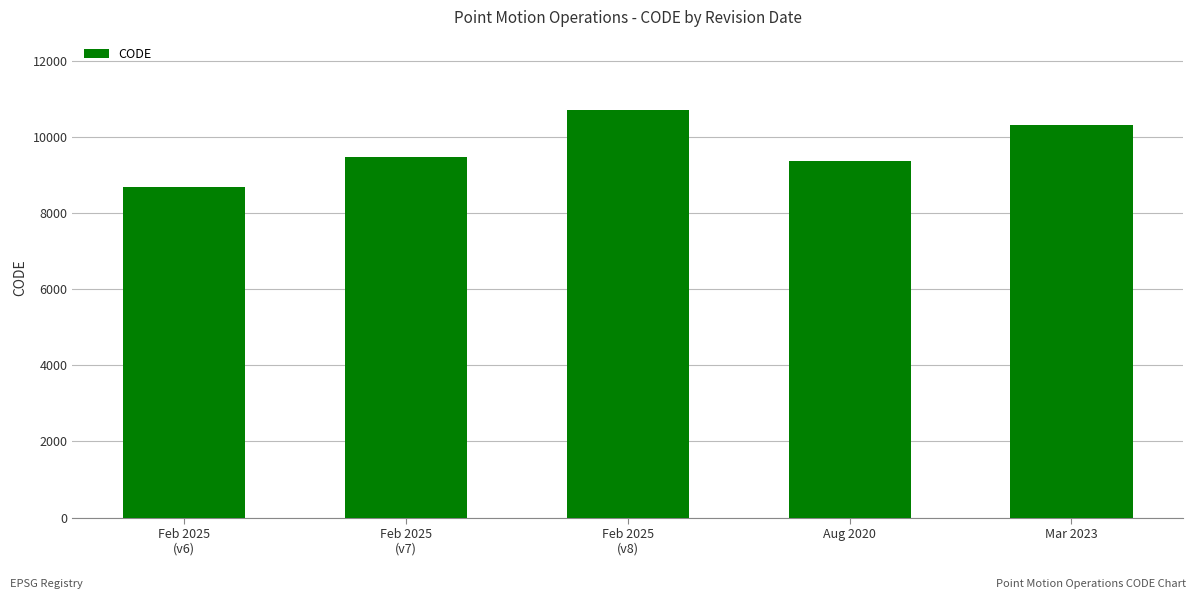

Reading left to right, list all the values displayed in this chart.

8676	9483	10707	9375	10323